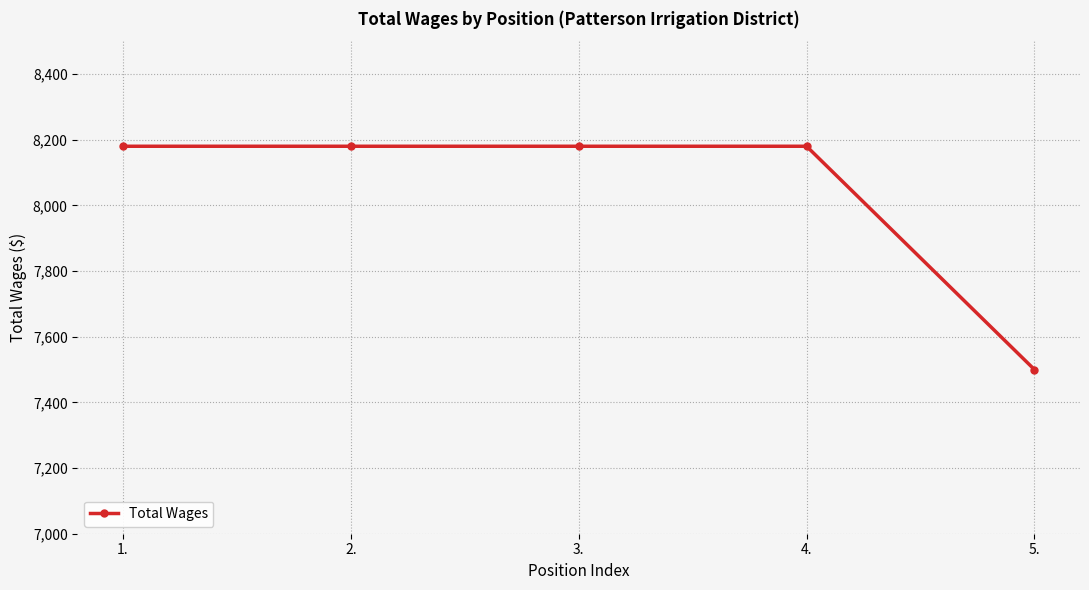

Does the chart display data point markers on the line(s)?

Yes